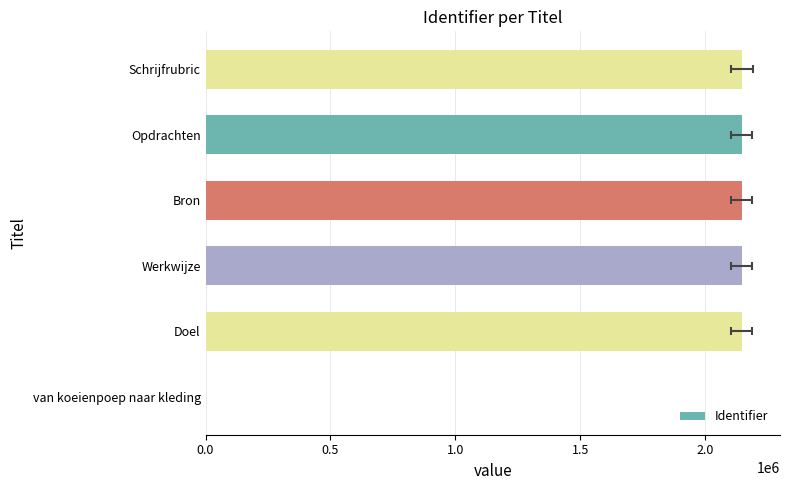

Where does the data first go above 2147102?

Opdrachten